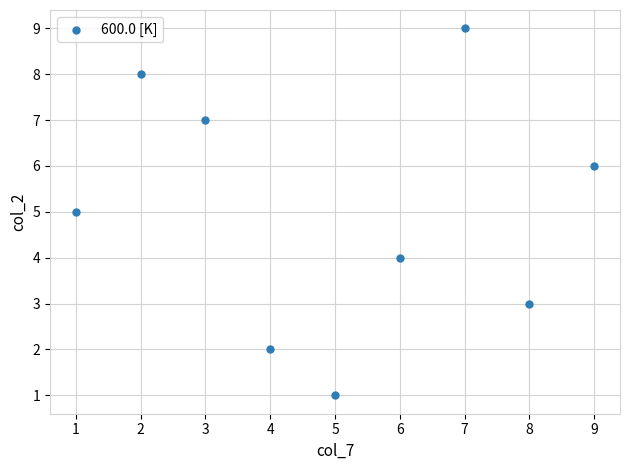

What is the average X value?

5